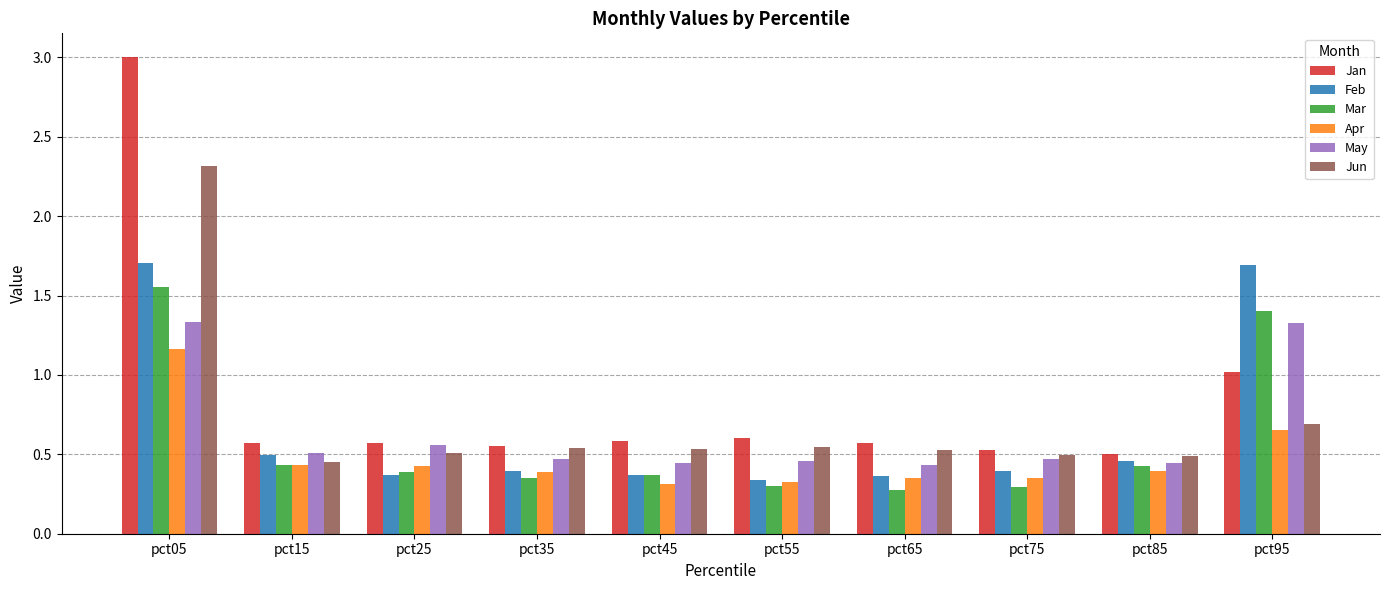

What is the difference between the highest and lowest values at pct05?

1.8